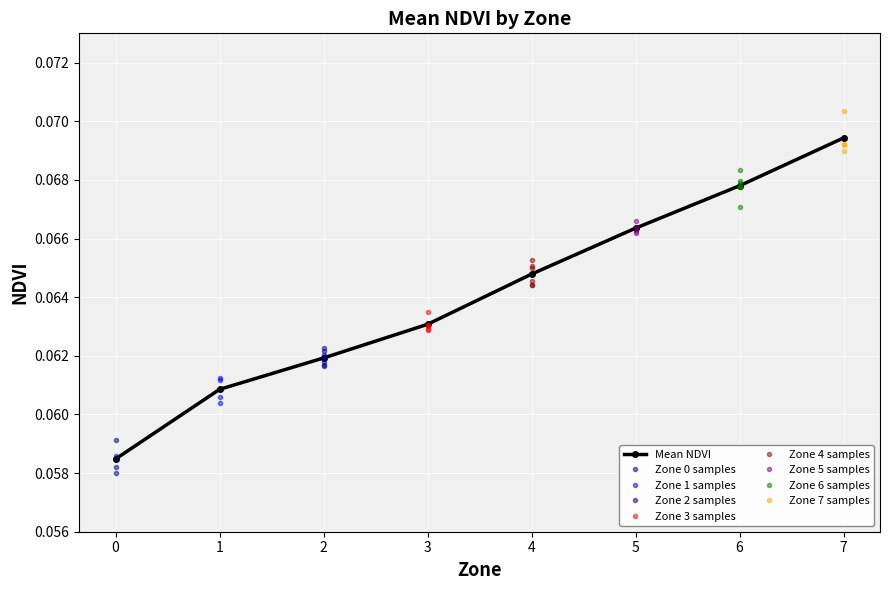

Is the value of Zone 4 mean NDVI at 4 greater than the value of Zone 3 mean NDVI at 0?

Yes